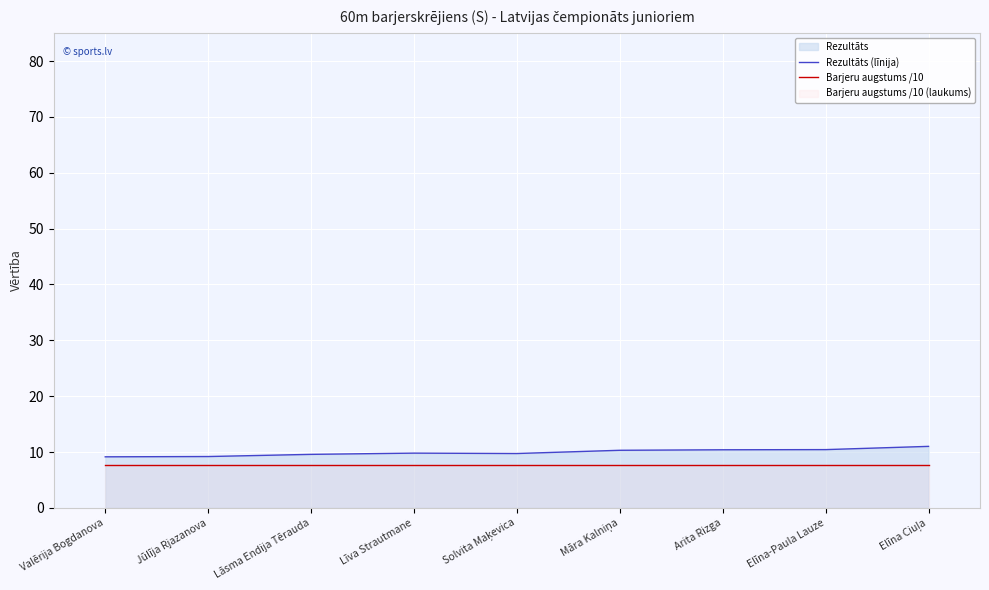

True or false: Rezultāts (līnija) and Barjeru augstums /10 intersect in this chart.

False